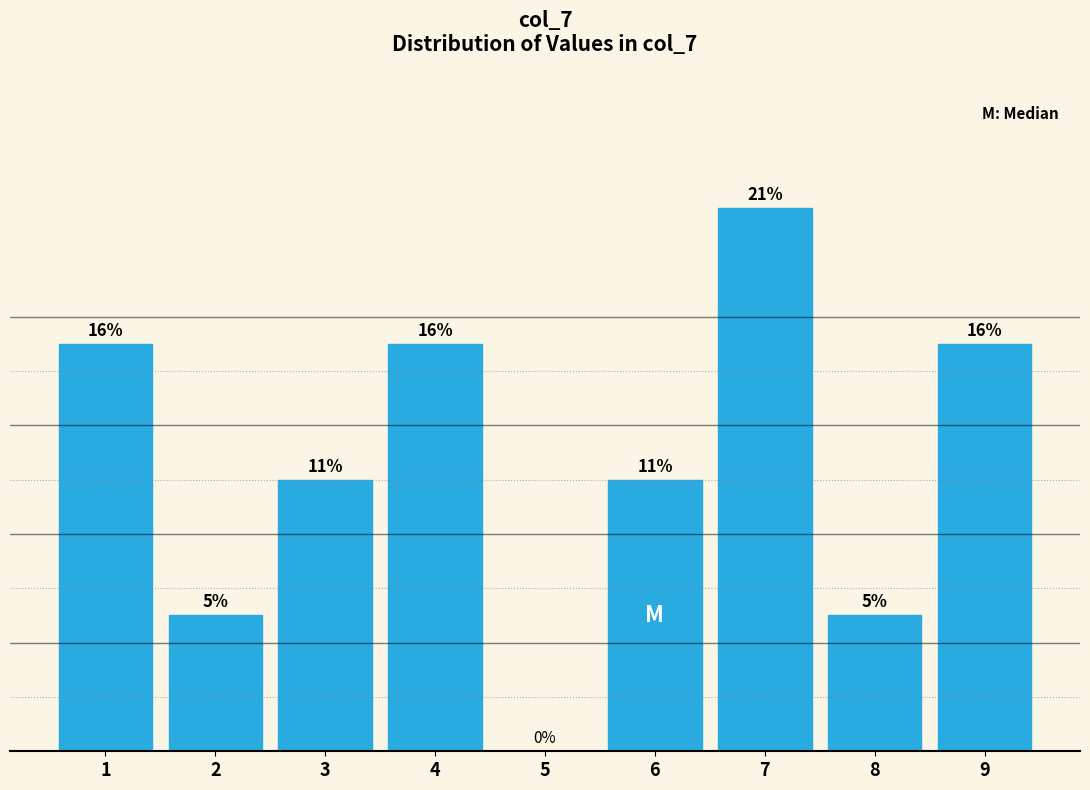

Are the bars horizontal?

No